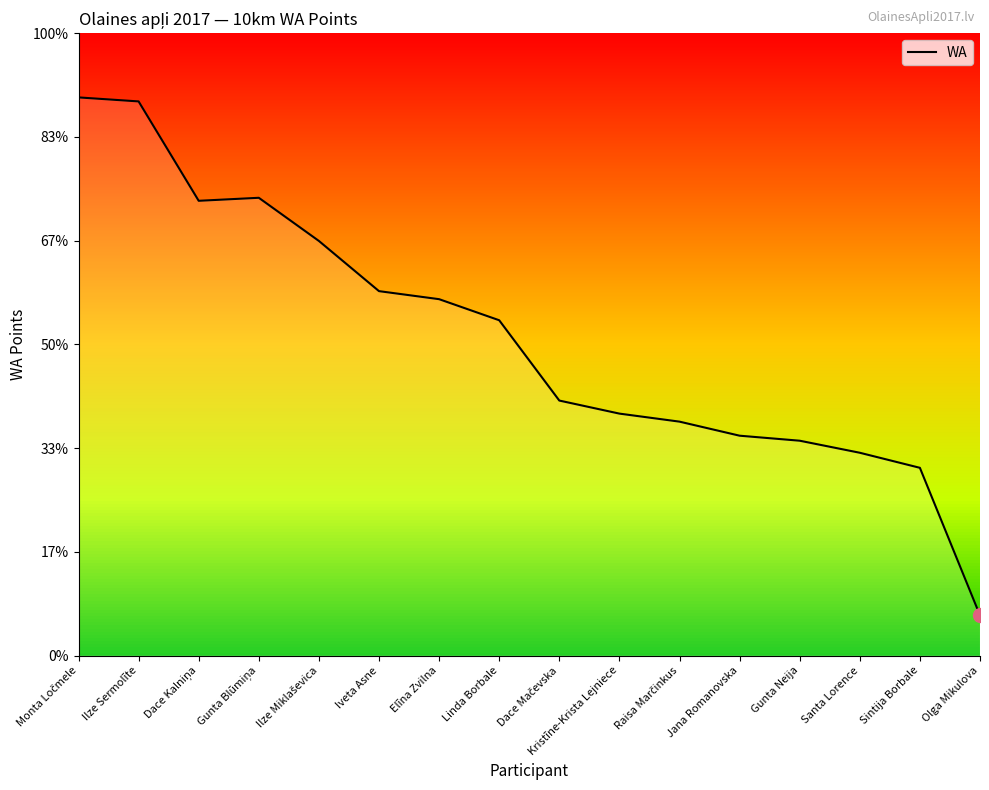

Does the chart have visible grid lines?

No